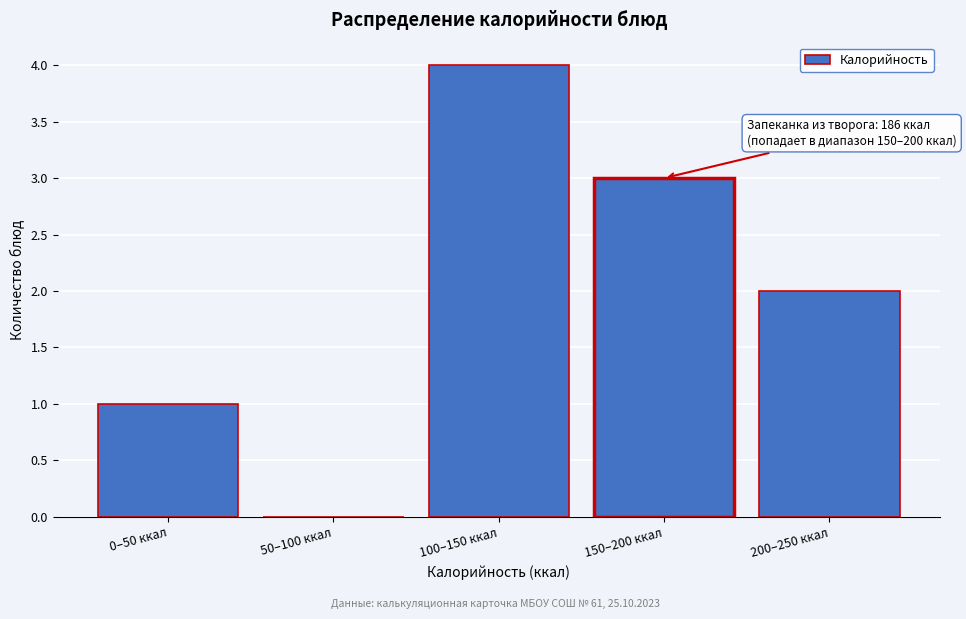

Reading left to right, extract all data points from this chart.

0–50 ккал=1	50–100 ккал=0	100–150 ккал=4	150–200 ккал=3	200–250 ккал=2